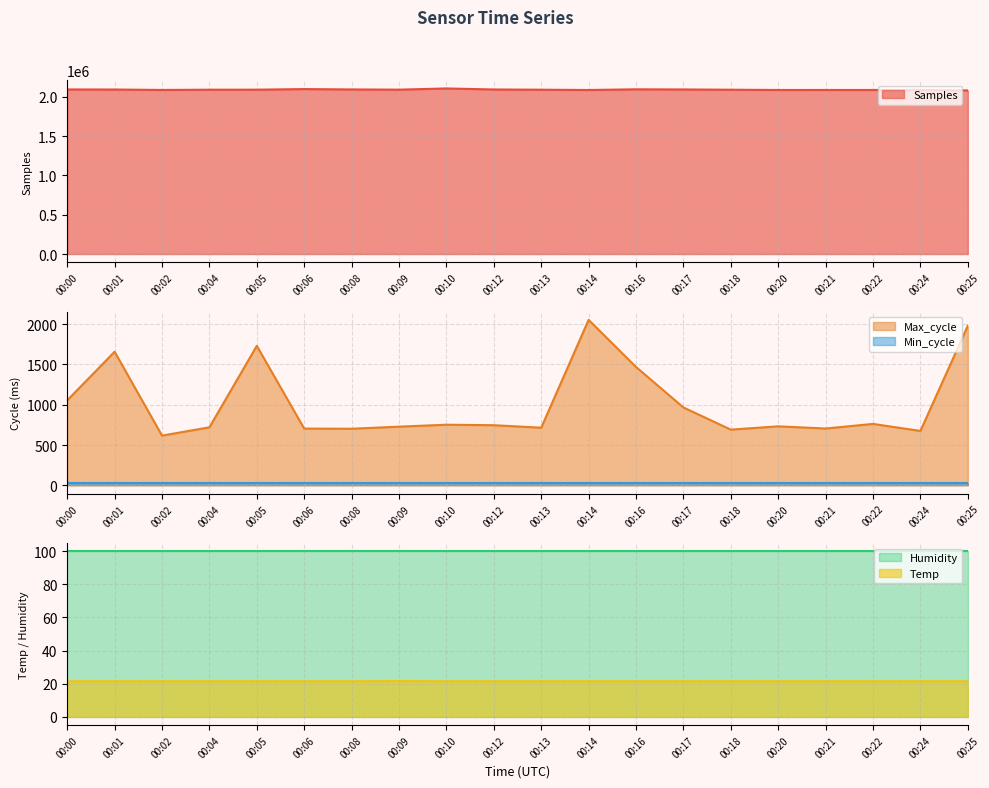

True or false: Samples and Temp cross at least once.

False